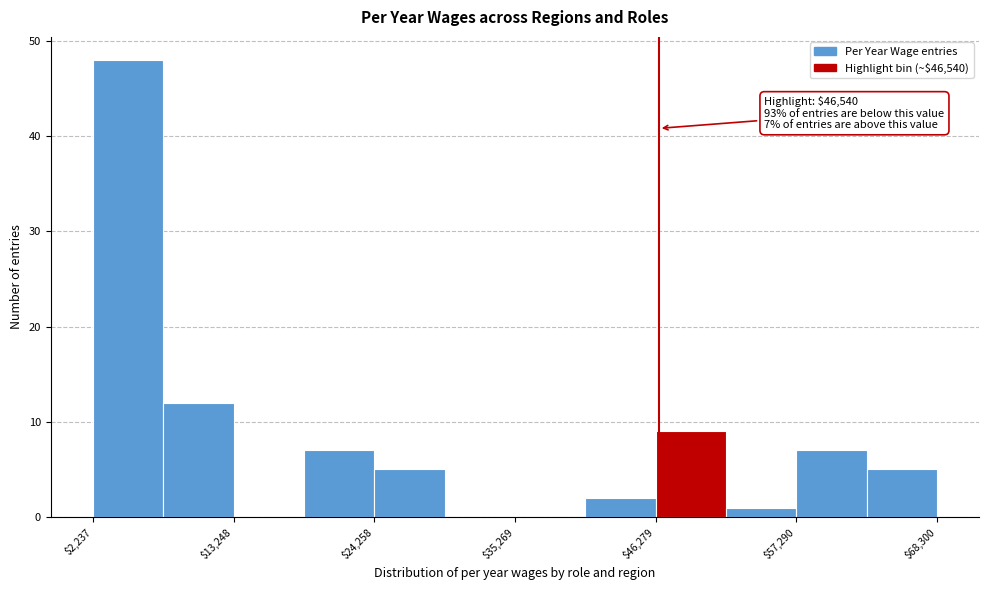

Read against the x-axis, roughly where is the centre of the tallest bar?

4000